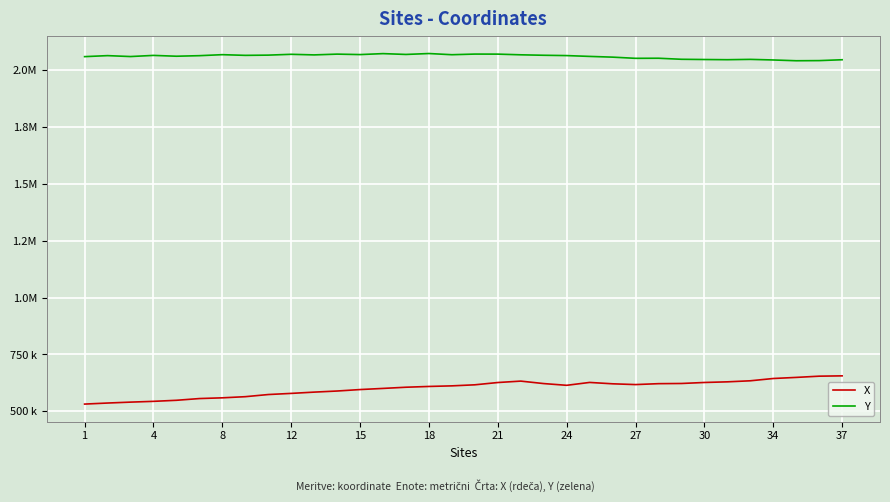

At which label does X reach its minimum?

1